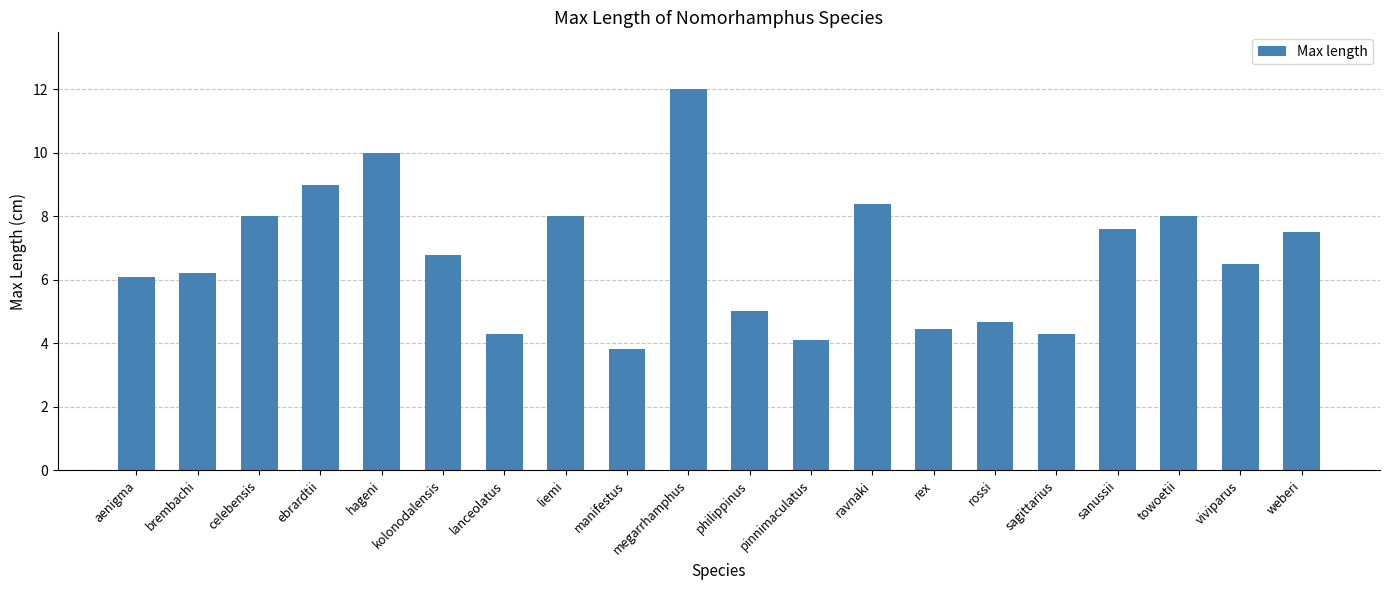

What position from the right is sagittarius?

5